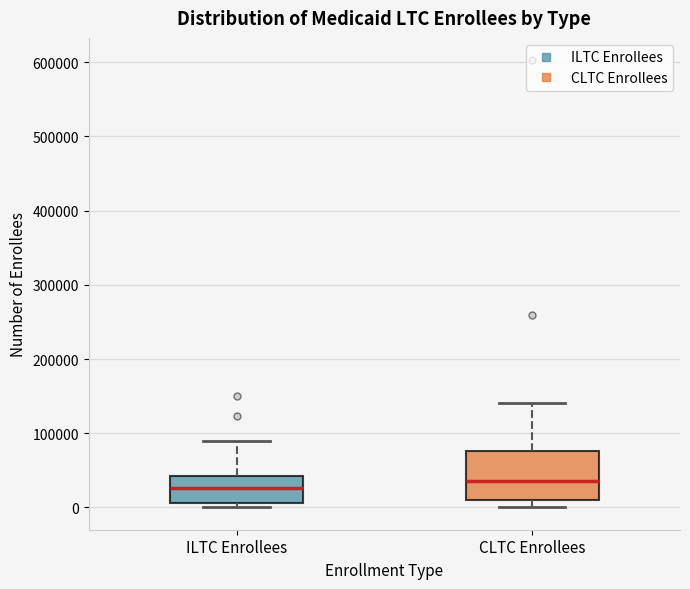

Reading left to right, read every box against the y-axis: the position of its median line, the range the box covers, and the ends of its whiskers. The values are not printed on the chart, so give them approximately, as read against the axis.

ILTC Enrollees: median 30000, box 10000 to 40000, whiskers 0 to 90000
CLTC Enrollees: median 40000, box 10000 to 80000, whiskers 0 to 140000